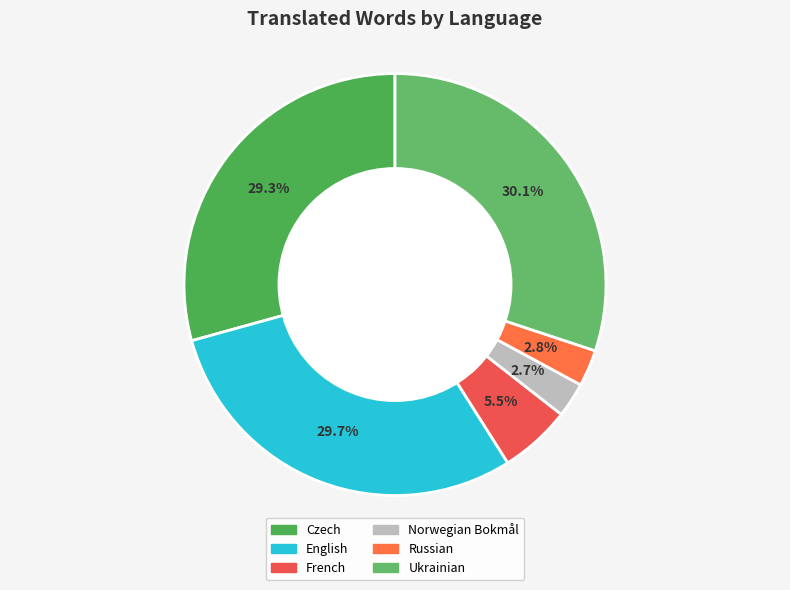

Is there a majority slice in this chart?

No